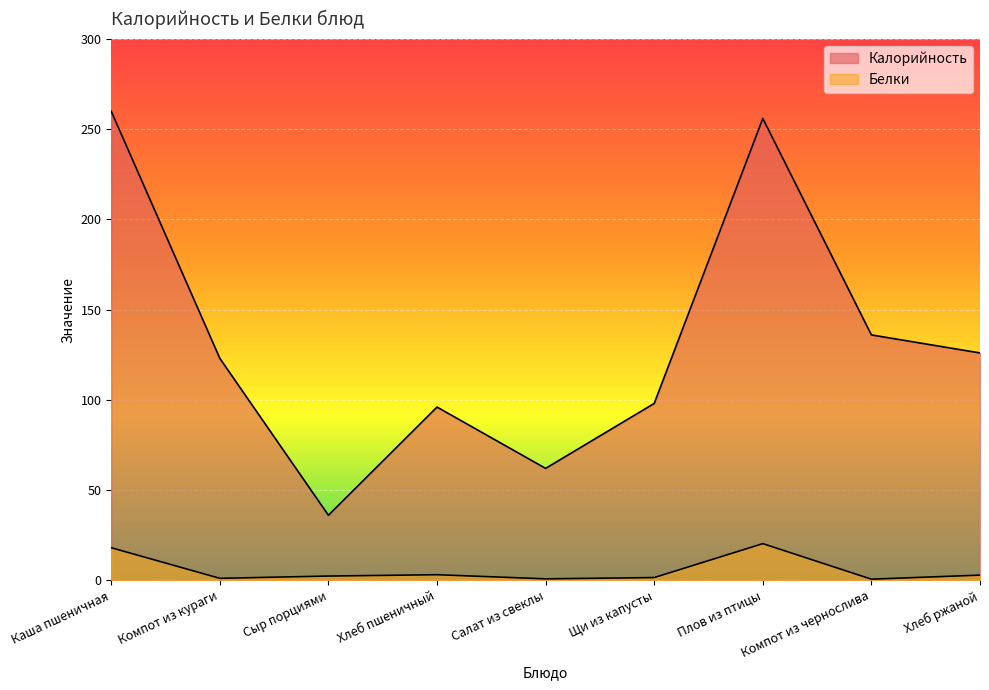

List the series in order of their overall mean, highest first.

Калорийность, Белки